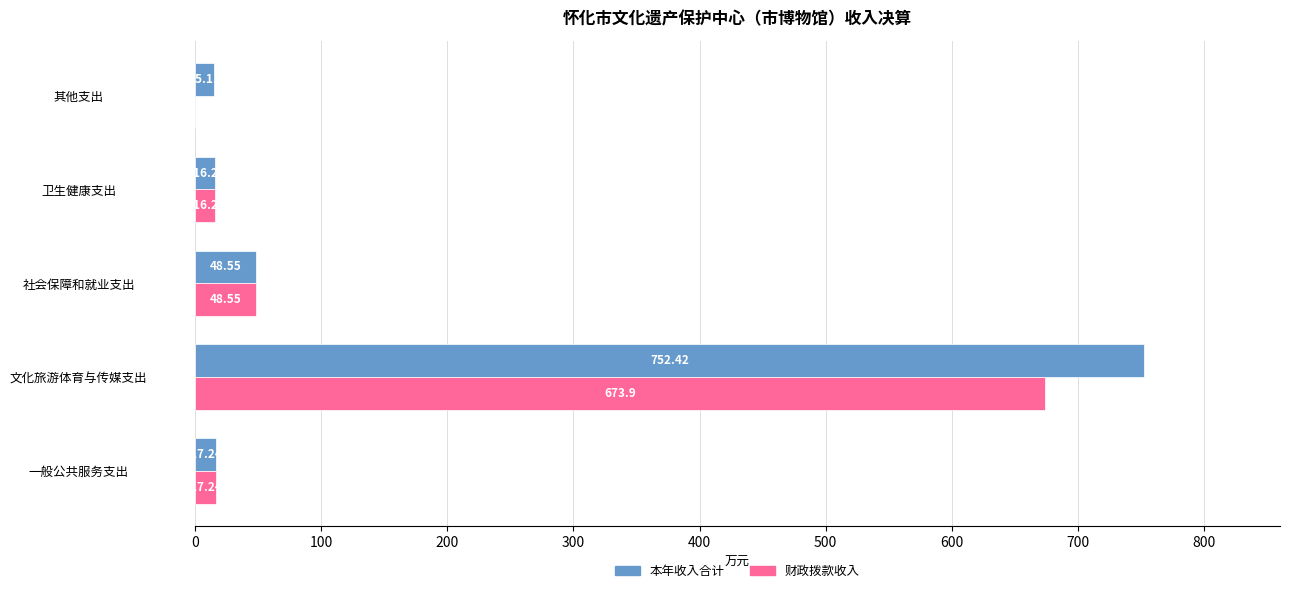

What is the sum of all 本年收入合计 values?

849.5